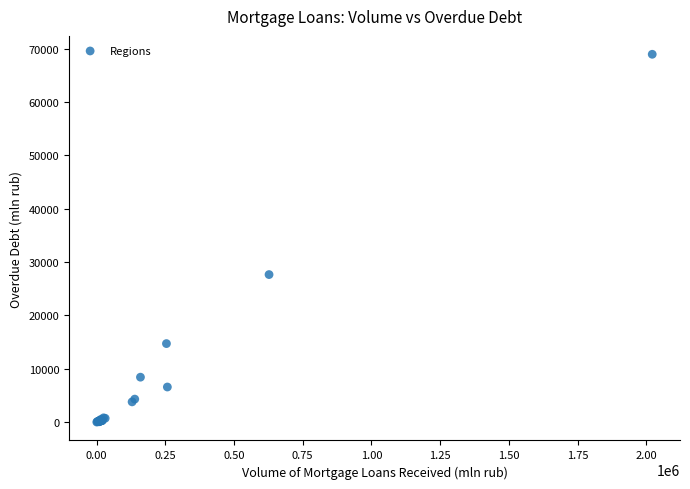

What Y value in the scatter plot is closest to 34497?

27672